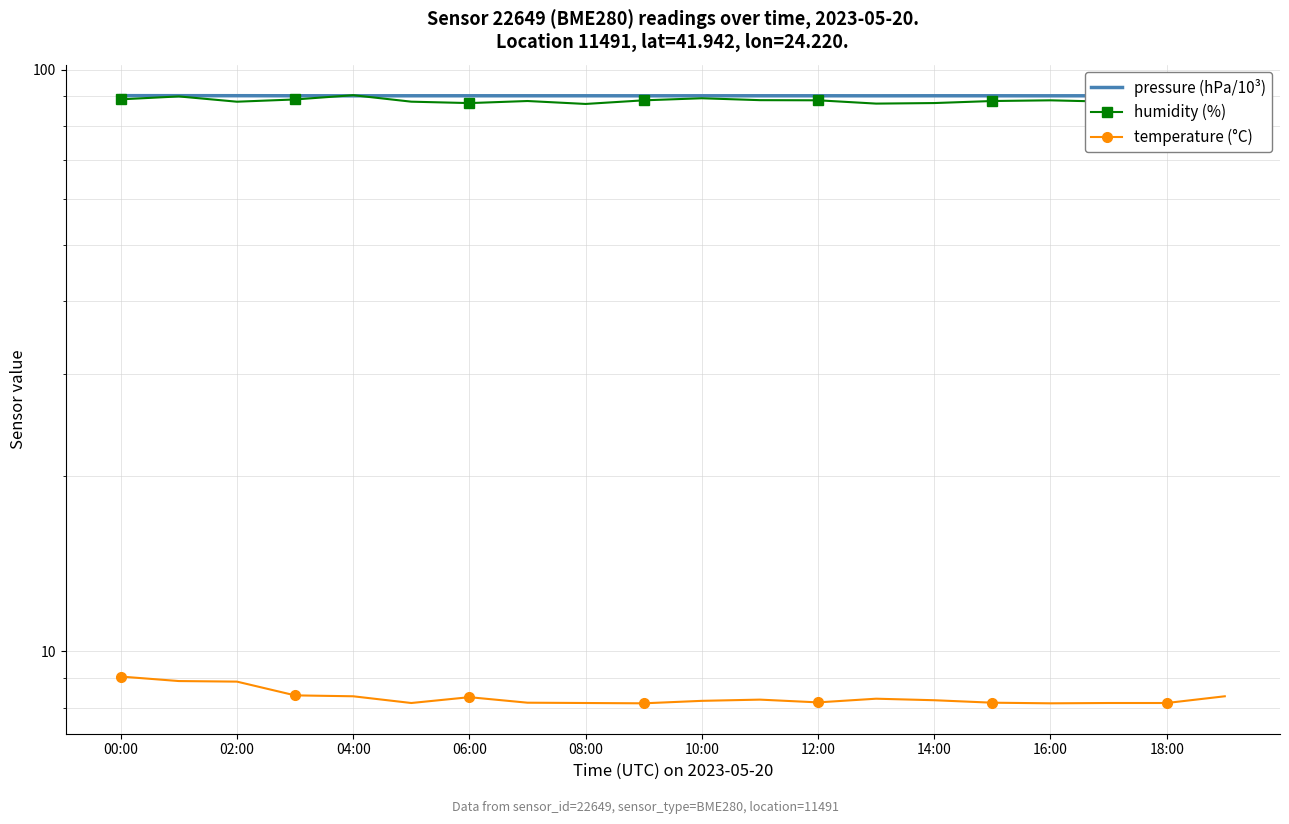

What are all the series names shown in the legend?

pressure (hPa/10³), humidity (%), temperature (°C)